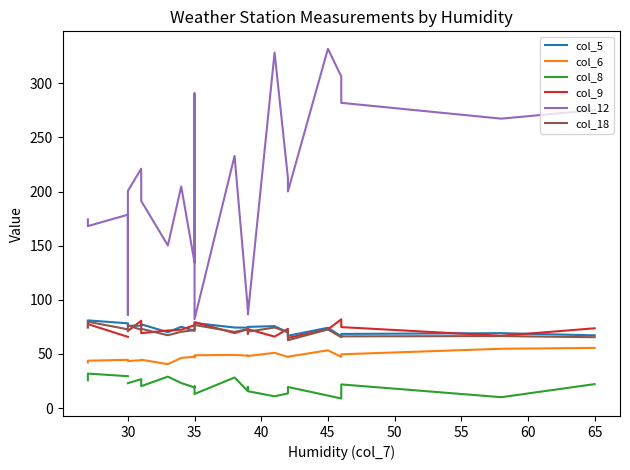

The col_9 series shows 71.7 at 60. True or false?

True